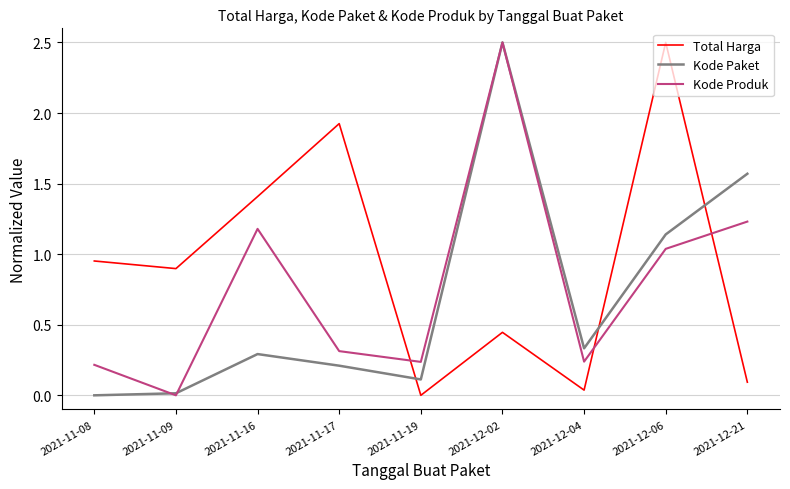

Is it true that Kode Paket equals 2.5 at 2021-12-02?

True